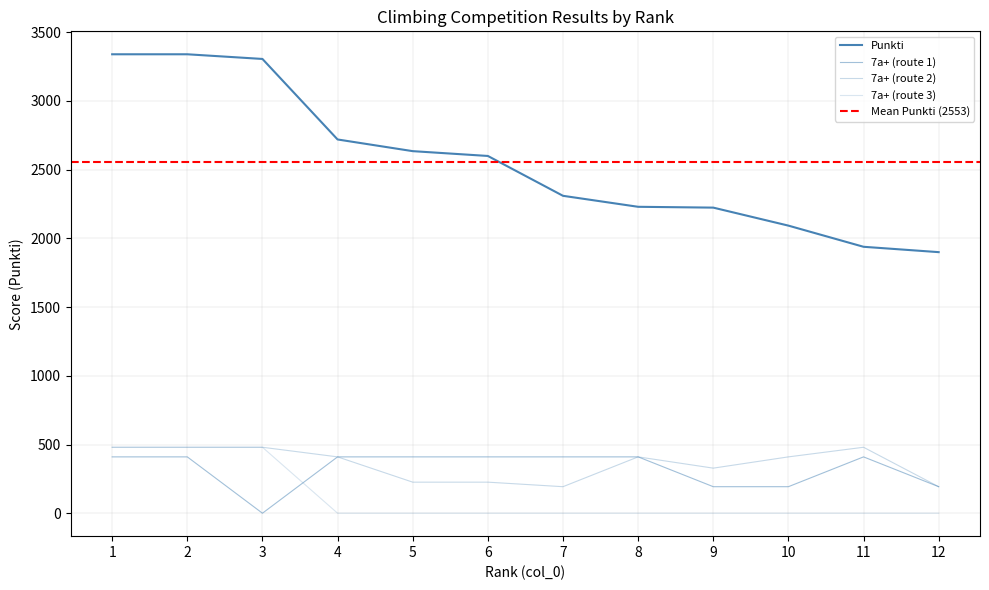

What is the total value across all series at 2?

4710